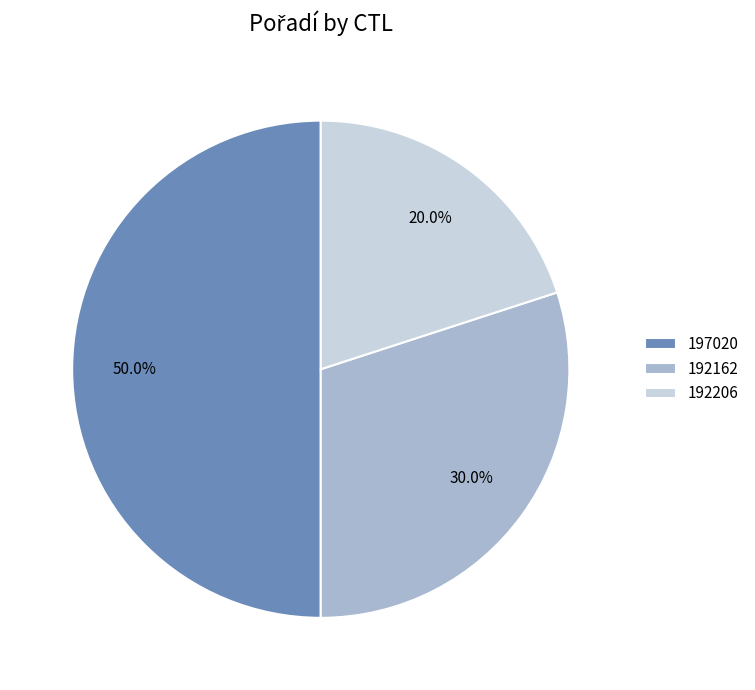

How many segments does this pie chart have?

3